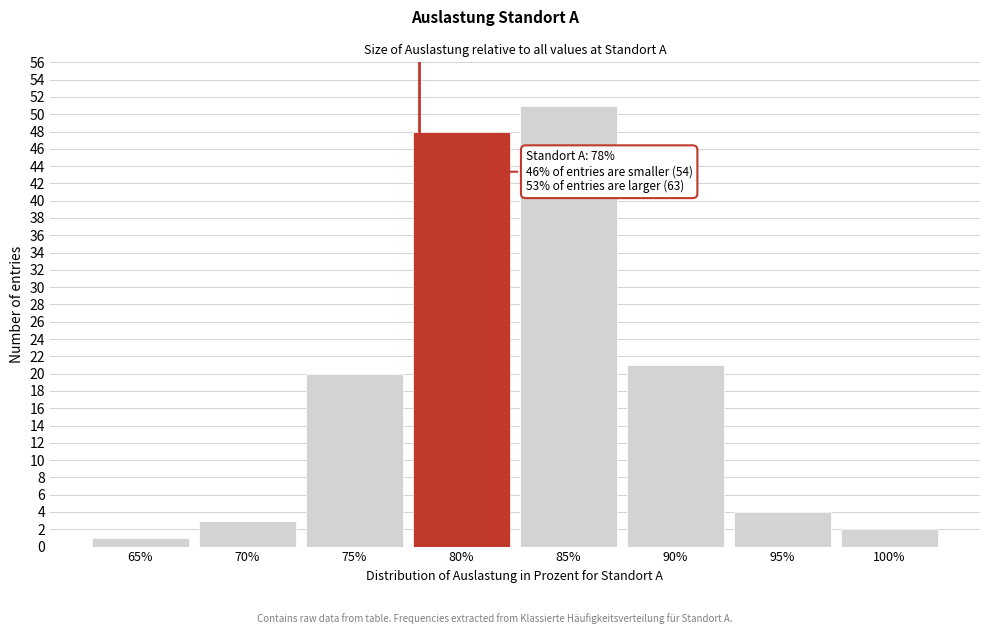

Reading left to right, what are all the values shown in this chart?

65%=1	70%=3	75%=20	80%=48	85%=51	90%=21	95%=4	100%=2